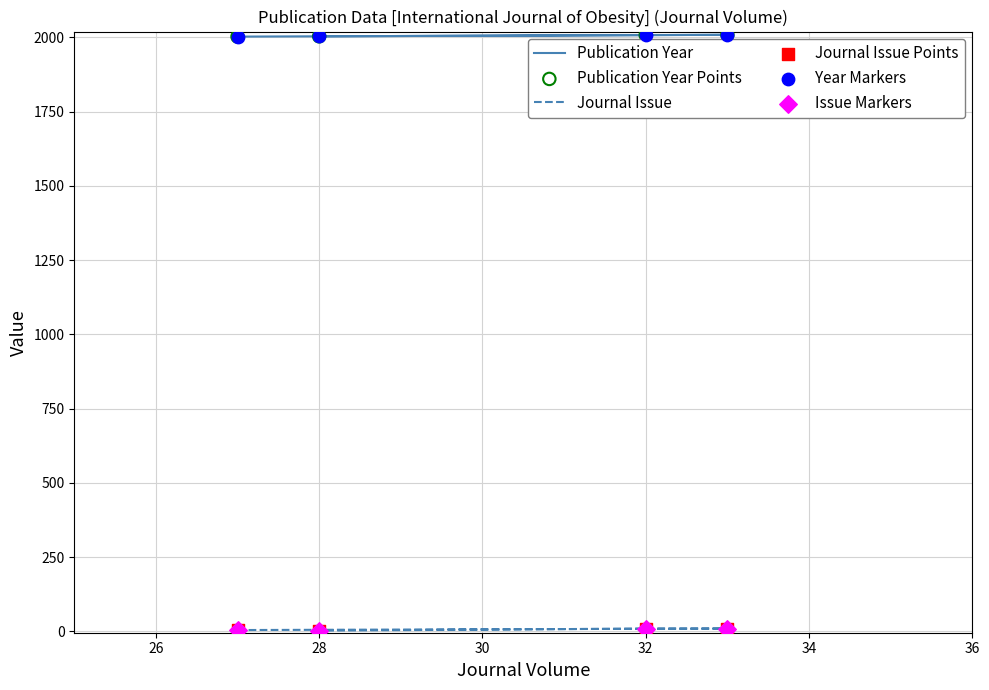

Which series has the largest total across all categories?

Publication Year